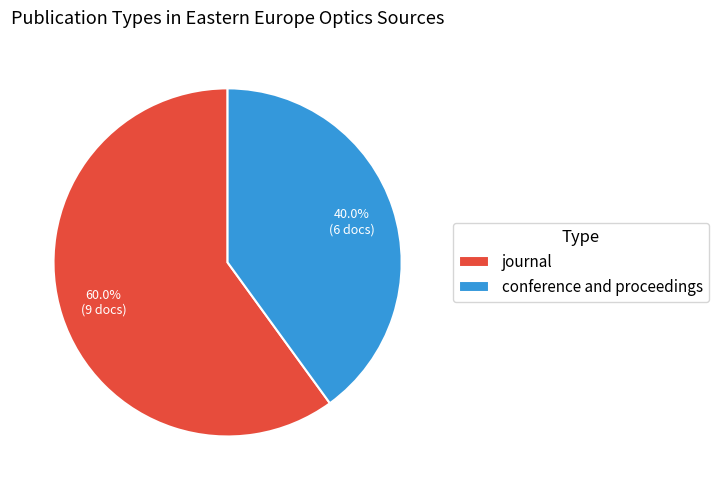

The journal slice represents 73% of the pie. True or false?

False